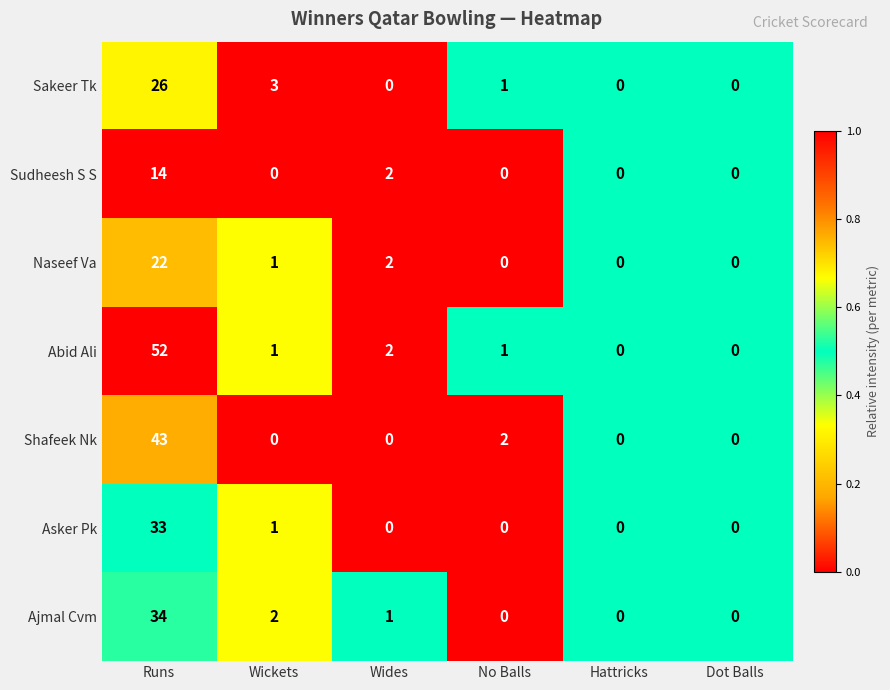

Which series changed the most between Runs and Wides?

Abid Ali